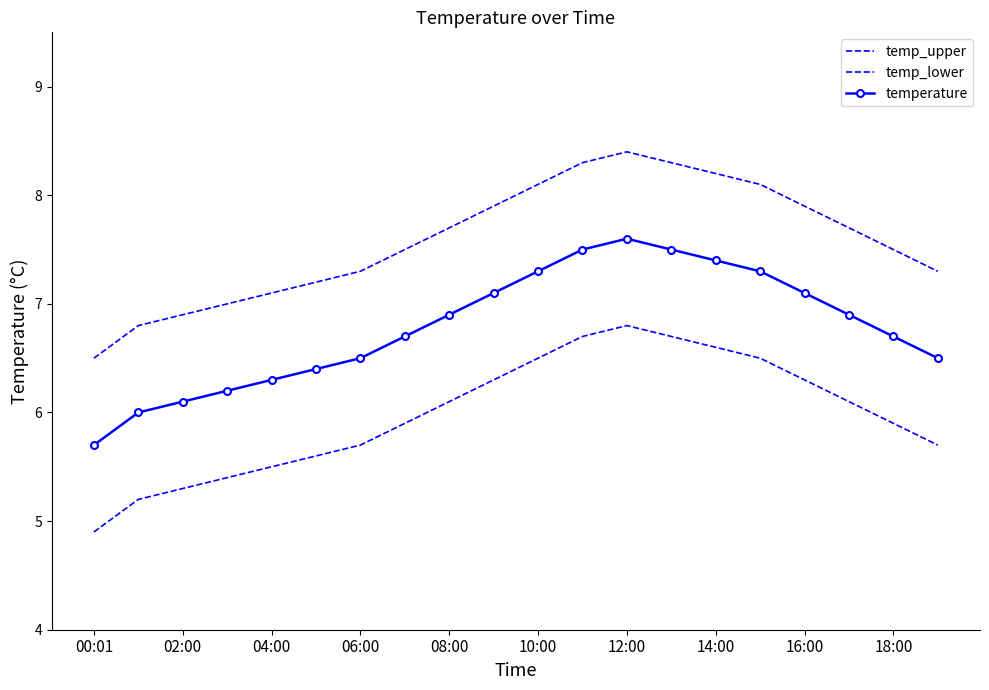

How many data points in temperature are less than 6?

1